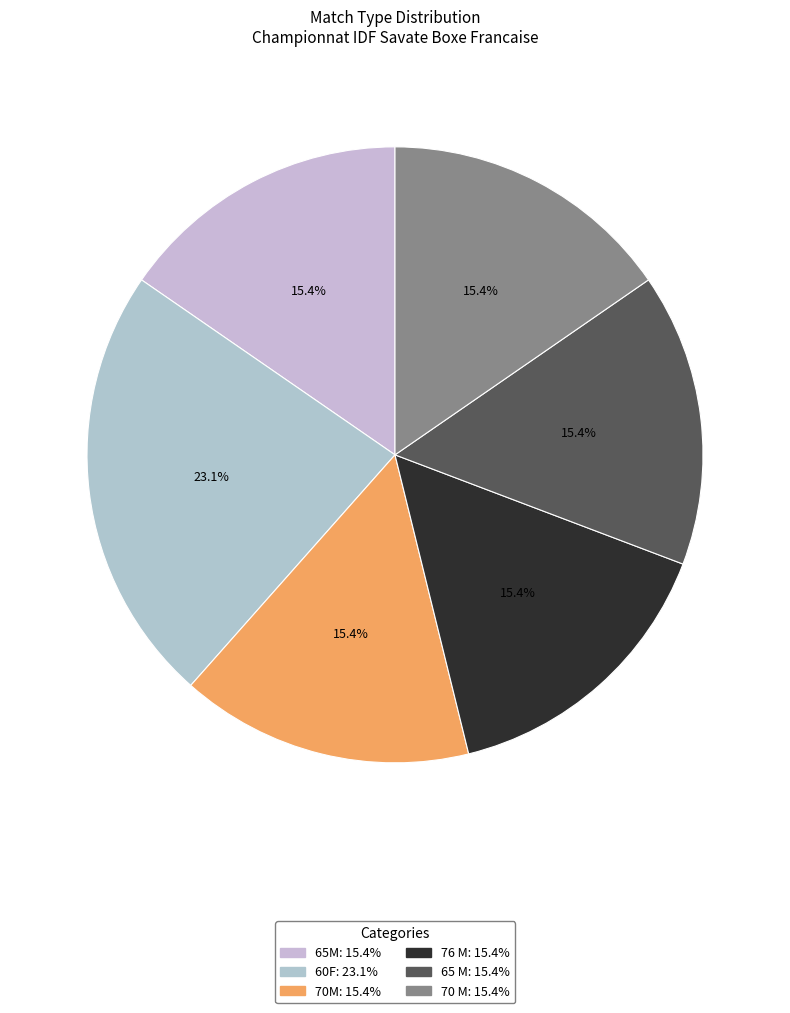

Which category has the smallest portion of the pie?

65M